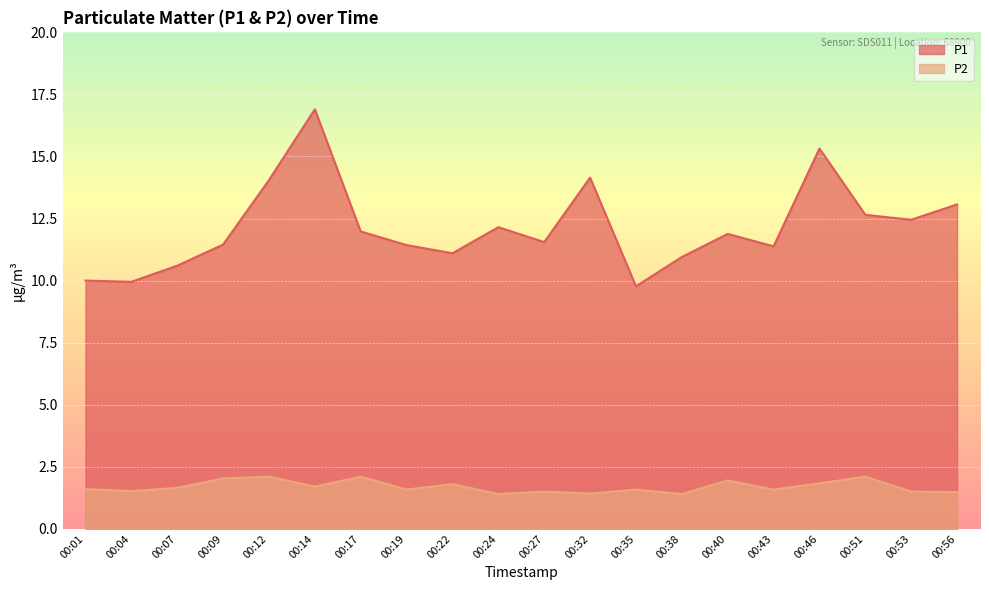

Which category has the lowest value in the P1 series?

00:35